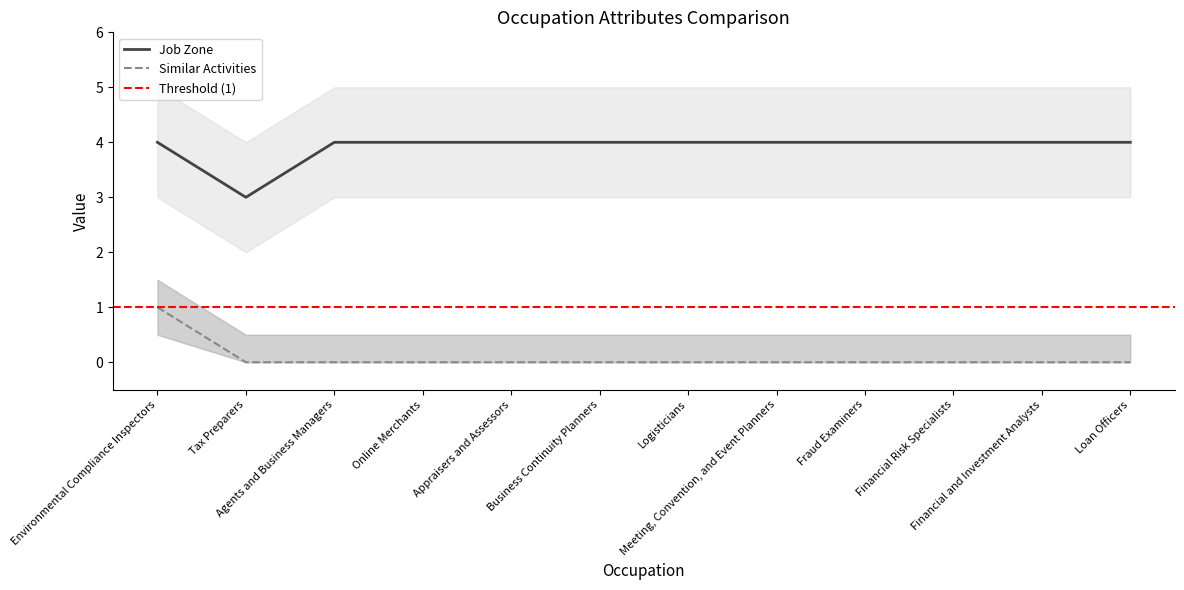

True or false: Job Zone has a value of 2 at Business Continuity Planners.

False